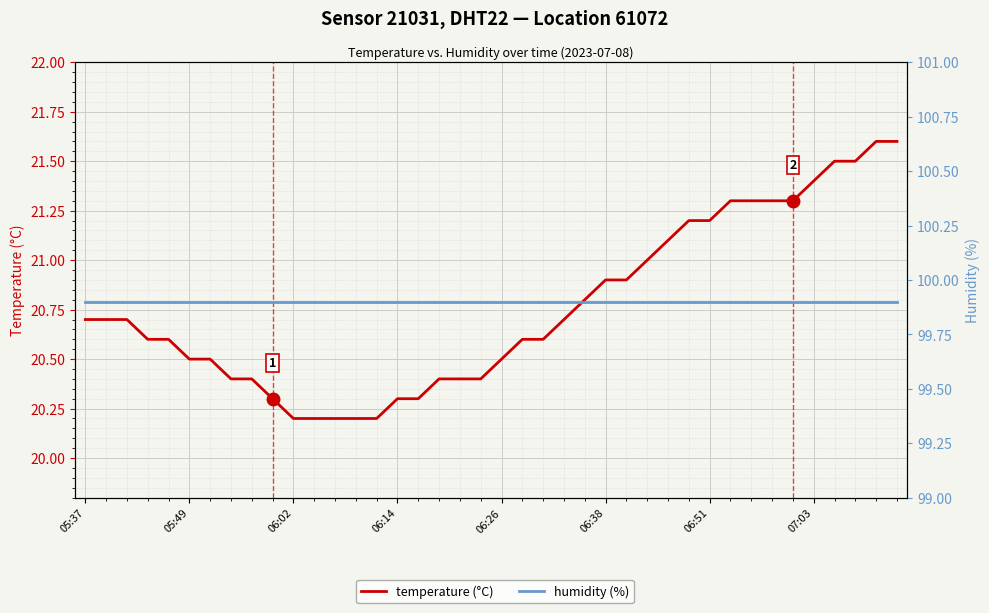

How many series are shown in this chart?

2